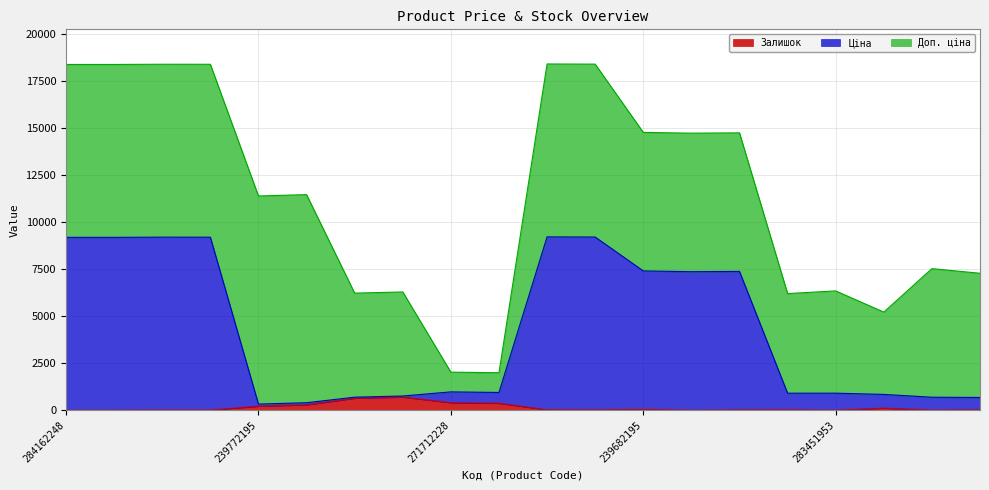

How many categories are shown in the chart?

20